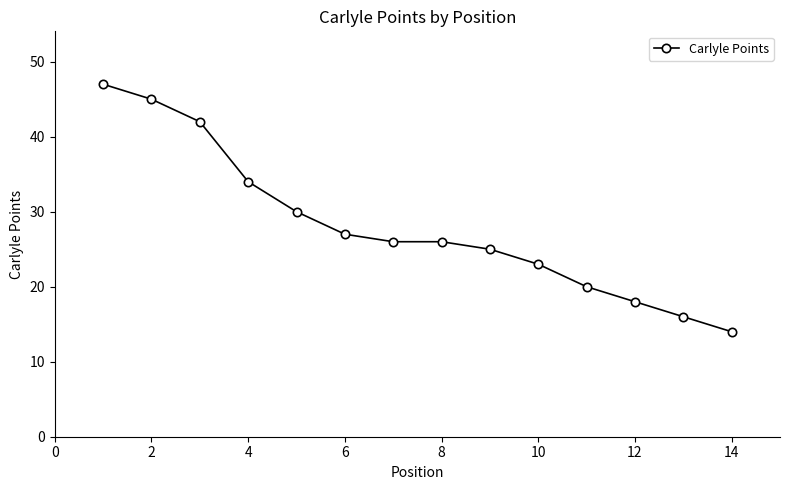

Count the number of categories in the chart.

14